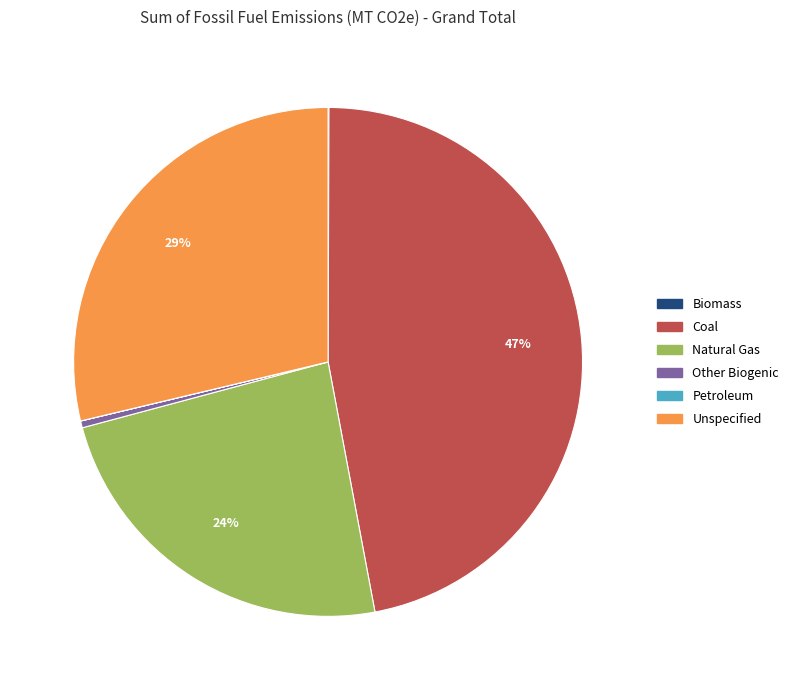

Does Other Biogenic account for over 50% of the chart?

No